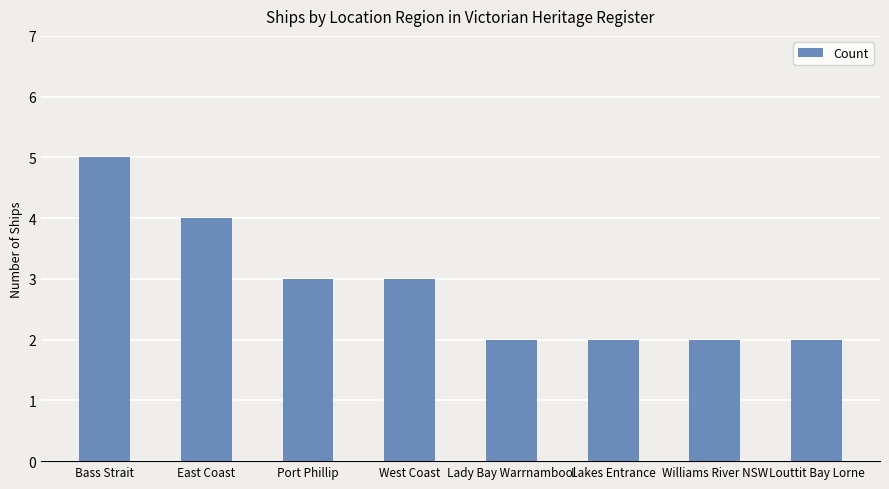

What value does the data have at Port Phillip?

3